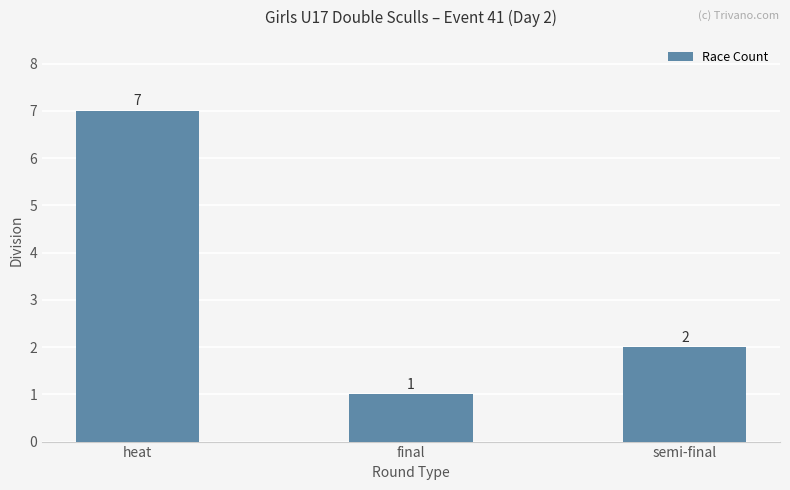

What is the label of the 3rd bar from the left?

semi-final